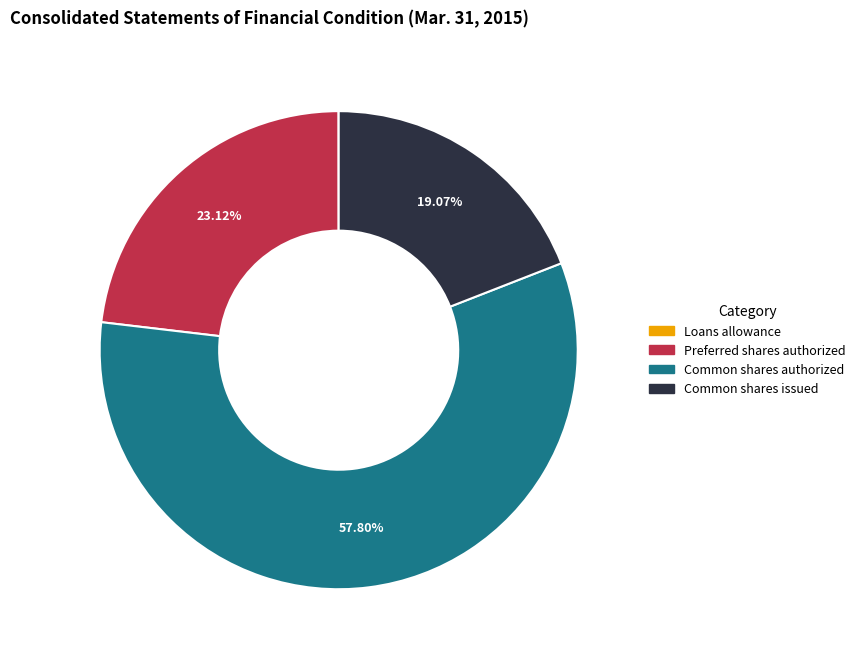

To the nearest percent, what portion does Preferred shares authorized represent?

23%